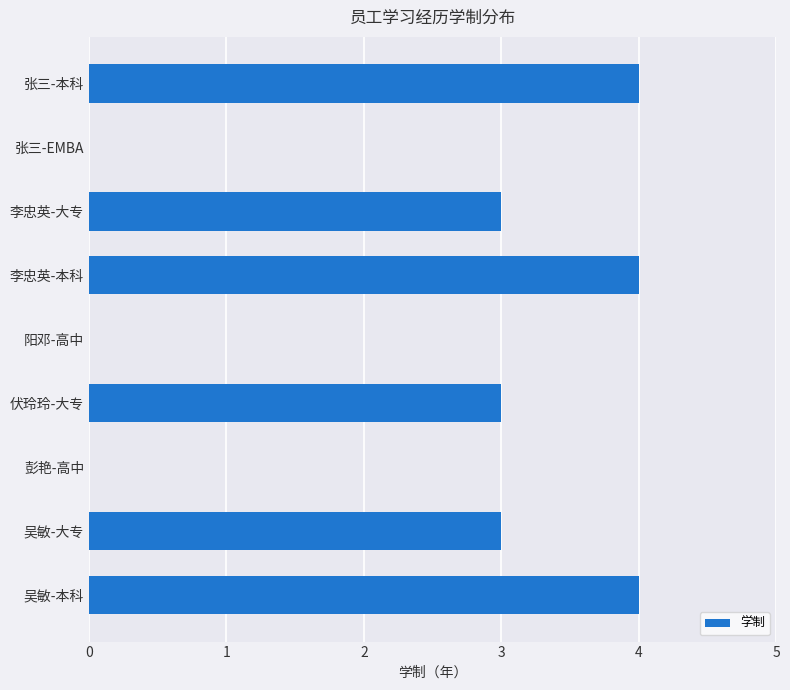

How many data points does each series have?

9